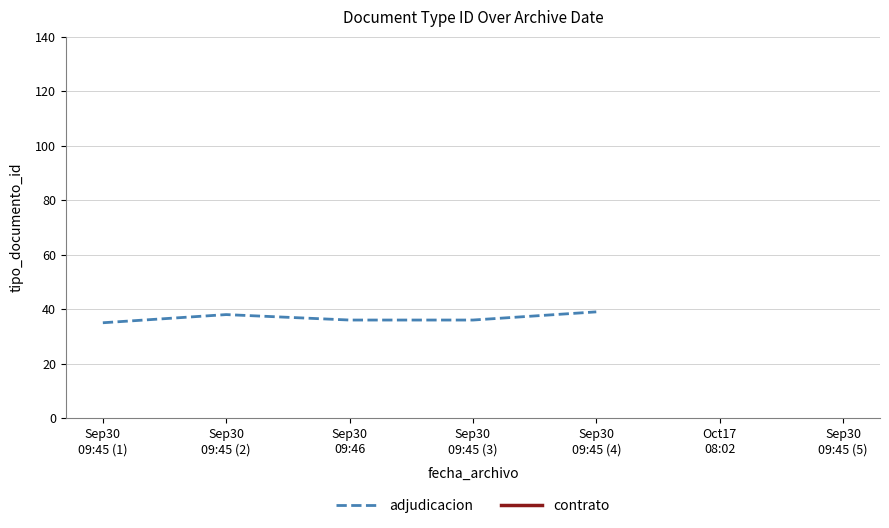

The adjudicacion series shows 35.0 at Sep30
09:45 (1). True or false?

True